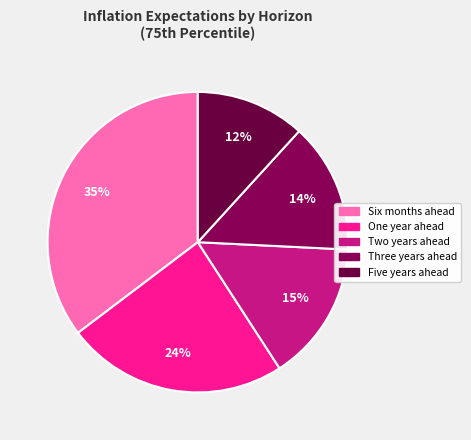

Combined, do One year ahead and Three years ahead account for over 50%?

No